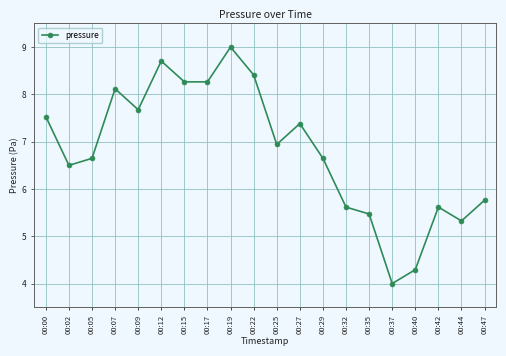

What is the value of the 5th point from the left?

7.7